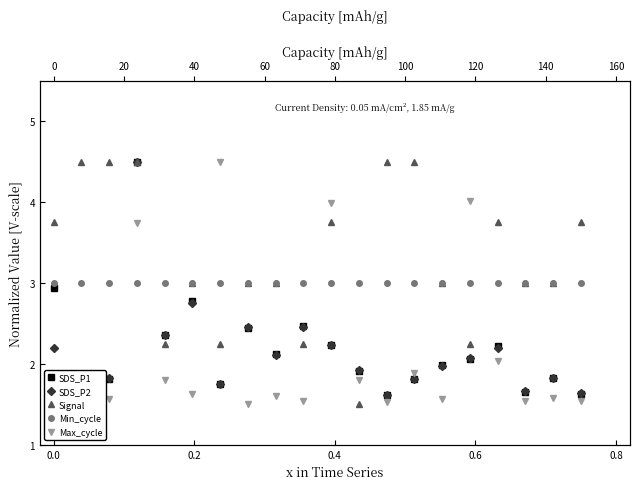

How many values in the SDS_P1 series are below 2?

10